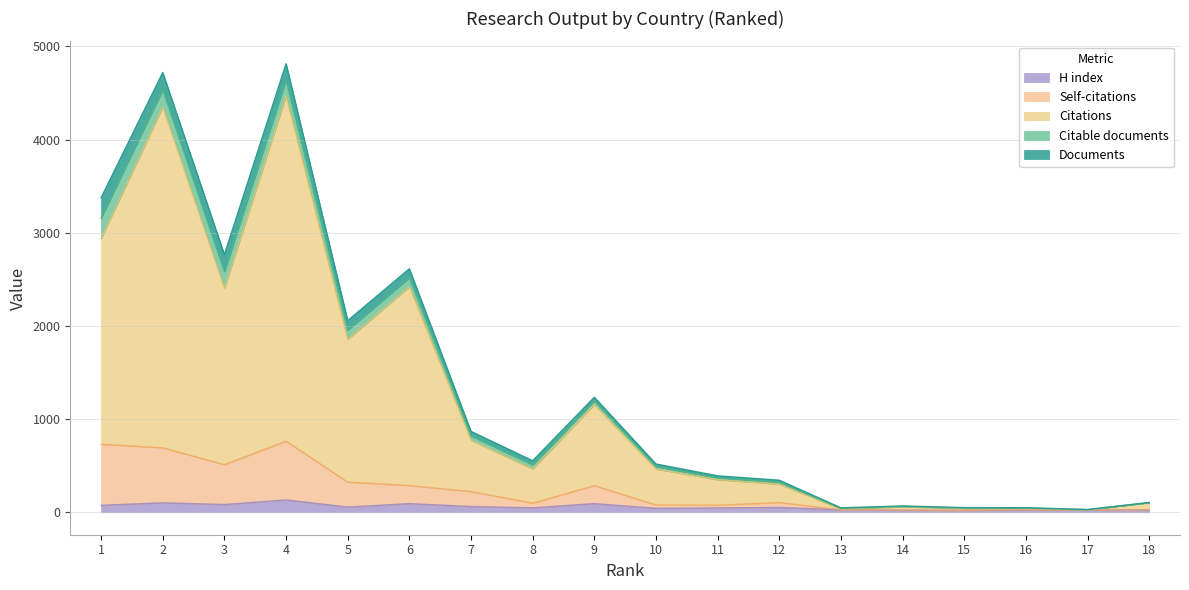

What are all the series names shown in the legend?

H index, Self-citations, Citations, Citable documents, Documents